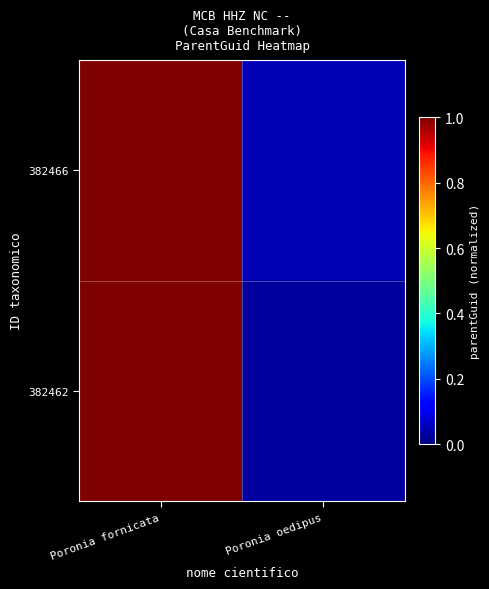

Reading left to right, extract all data points from this chart.

382466: Poronia fornicata=1.0	Poronia oedipus=0.0
382462: Poronia fornicata=1.0	Poronia oedipus=0.0